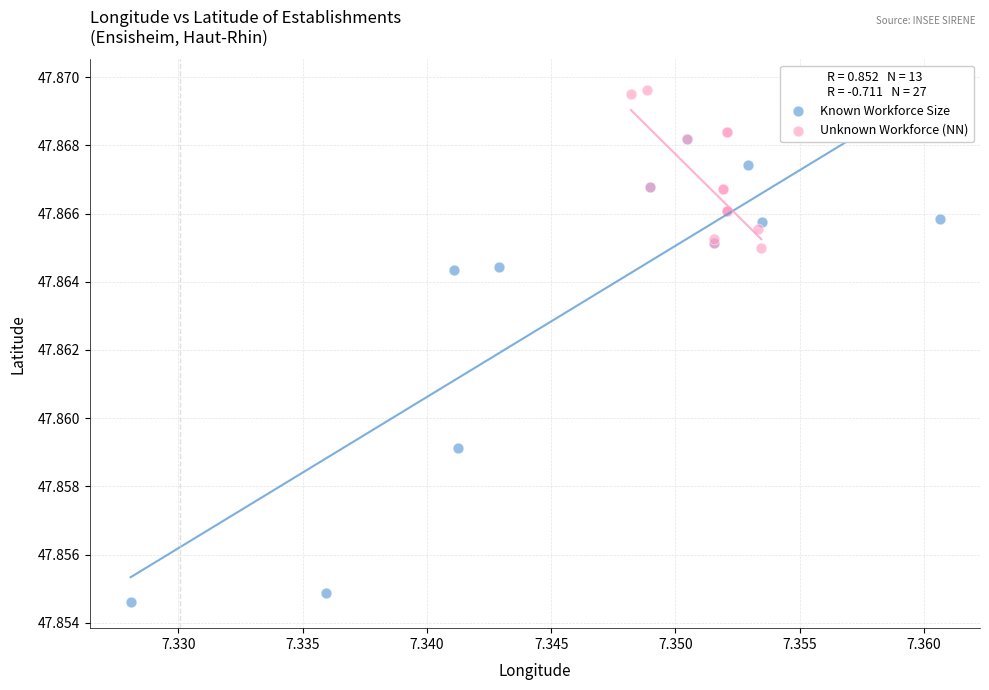

Which series reaches the maximum Y coordinate?

Unknown Workforce (NN)